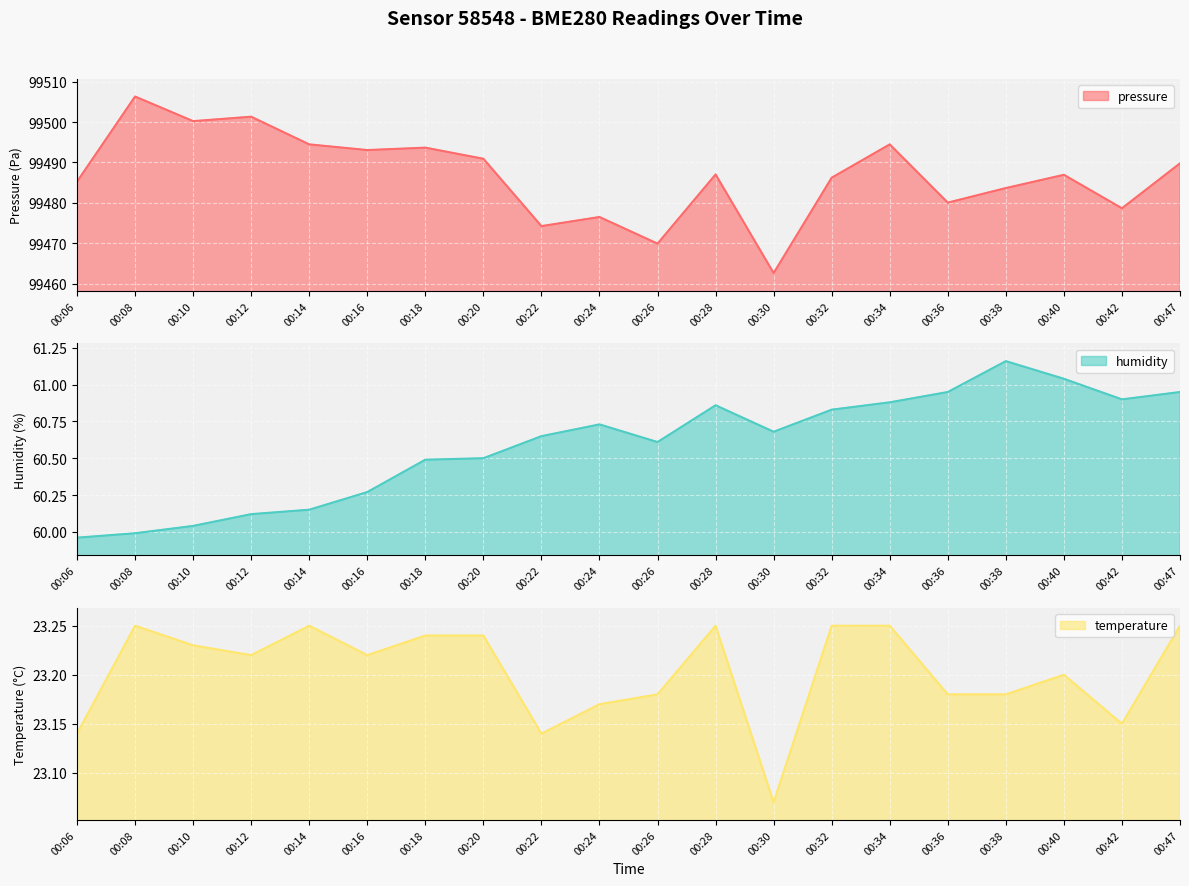

What is the value of the temperature point at the 16th from the left?

23.2